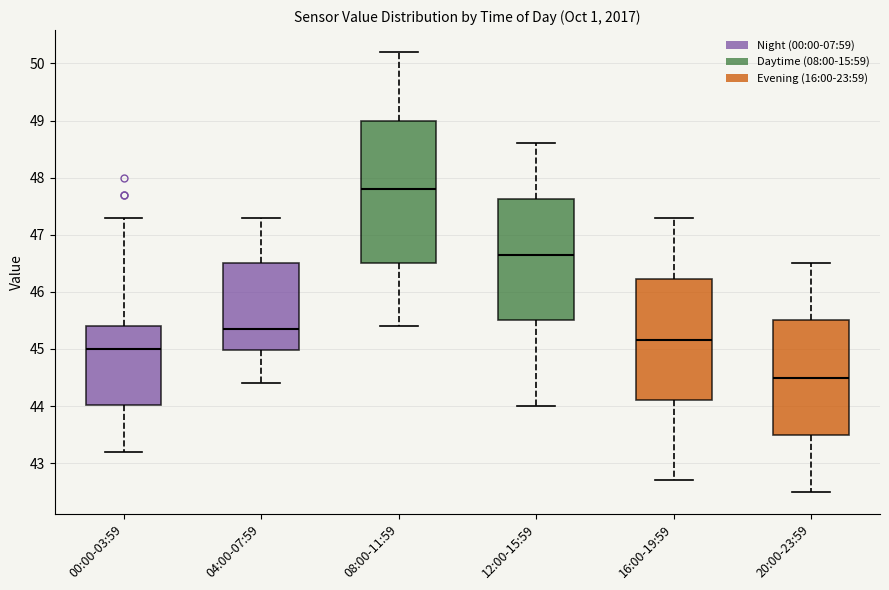

Which box has the highest median line?

08:00-11:59